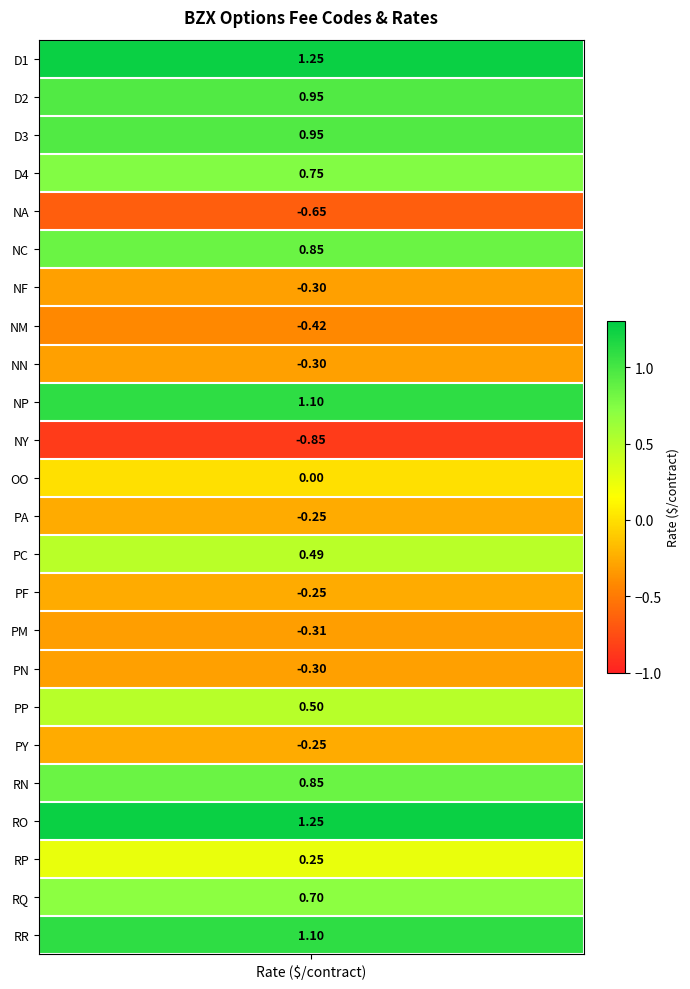

Reading left to right, extract all data points from this chart.

1.2	0.9	0.9	0.8	-0.7	0.8	-0.3	-0.4	-0.3	1.1	-0.8	0.0	-0.2	0.5	-0.2	-0.3	-0.3	0.5	-0.2	0.8	1.2	0.2	0.7	1.1